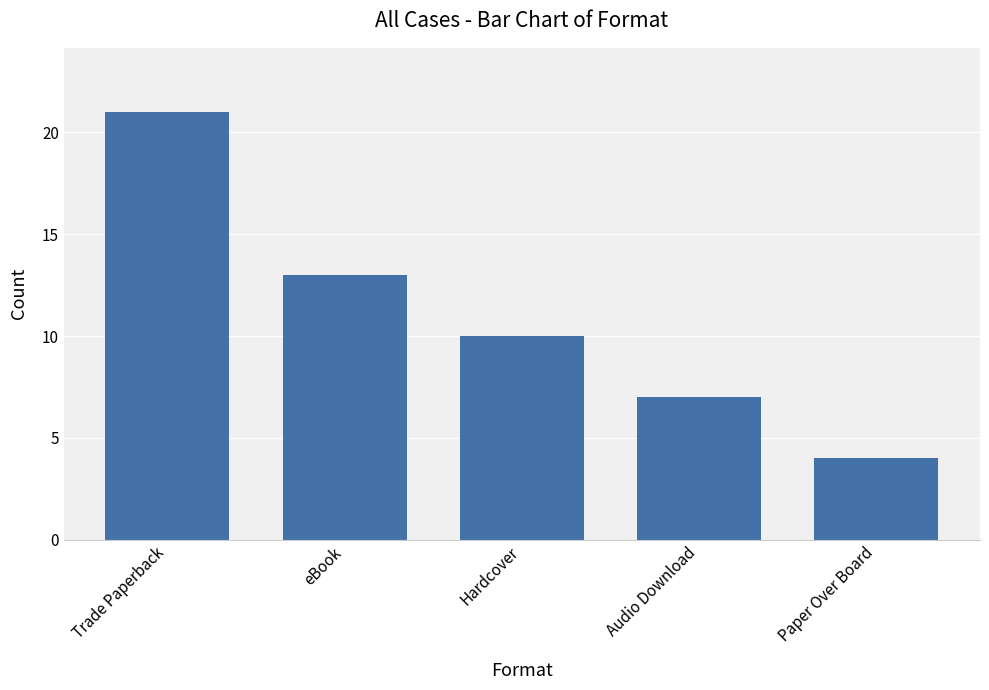

What is the minimum value shown in the chart?

4